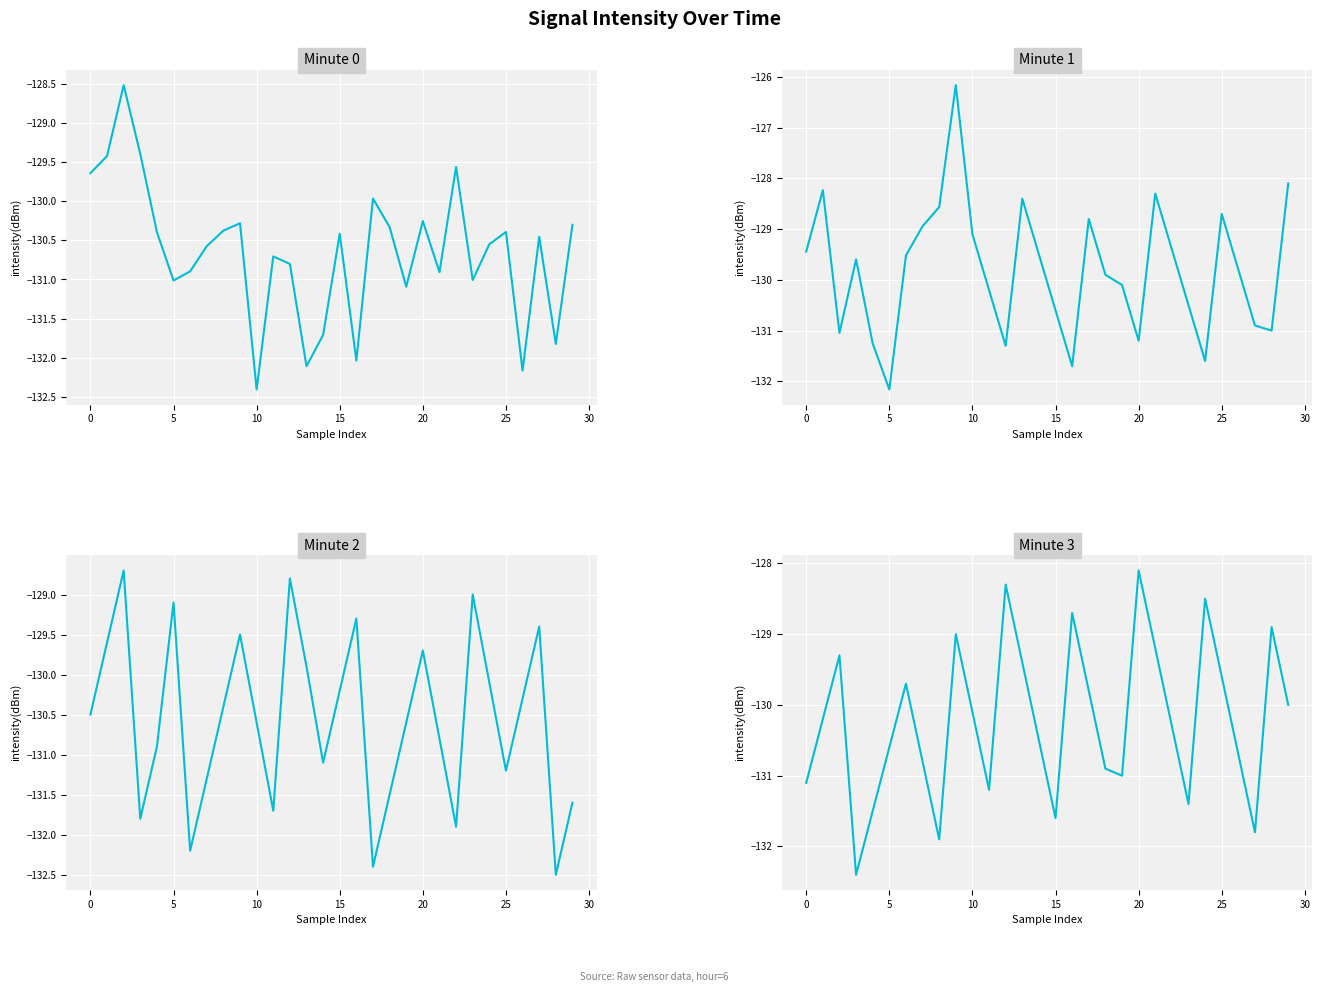

True or false: Minute 0 has a value of -203.9 at 11.

False